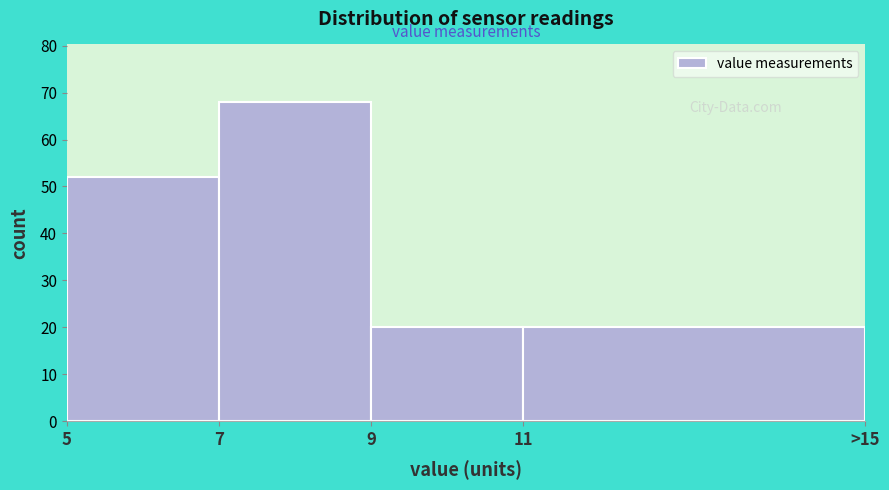

Reading left to right, list all the values displayed in this chart.

52	68	20	20